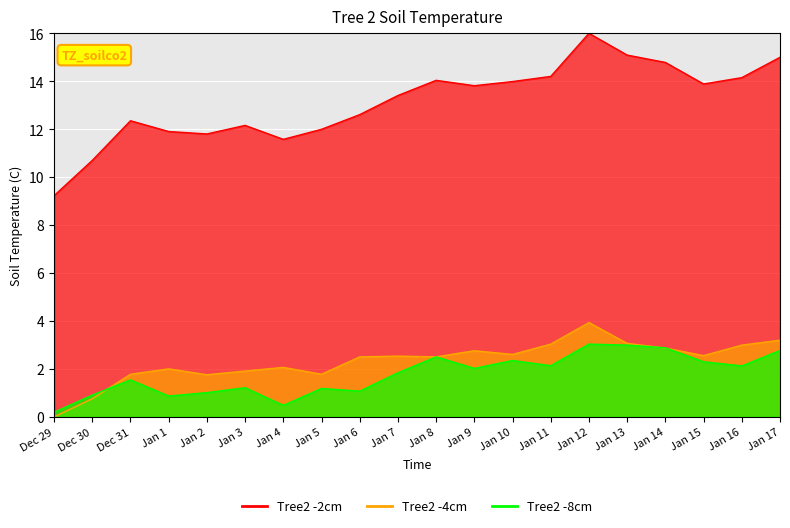

True or false: Tree2 -2cm has more than 1 points higher than both neighbors.

True